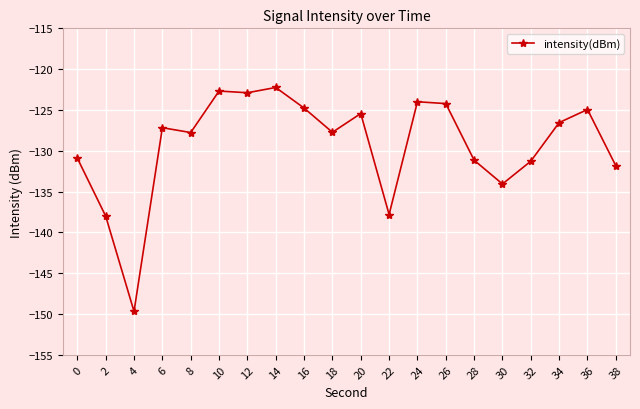

What is the average value?

-129.3